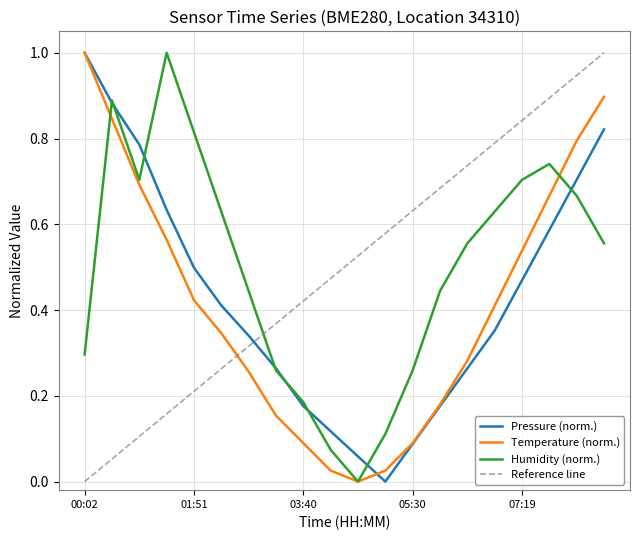

Is it true that pressure equals 0.6 at 07:47?

True